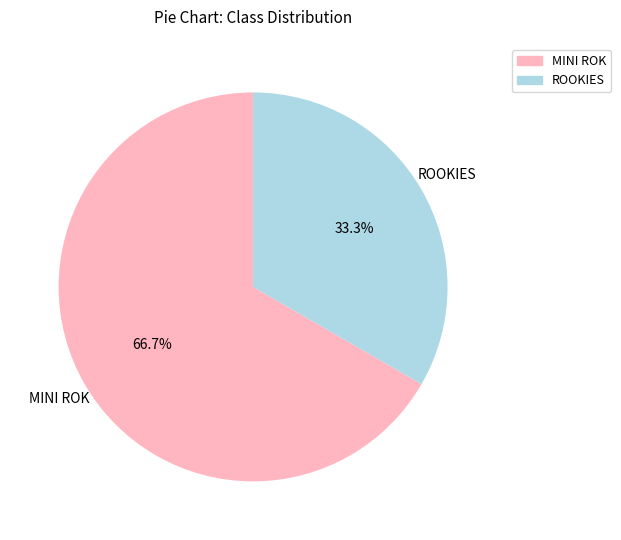

Which slice represents more than half of the pie?

MINI ROK